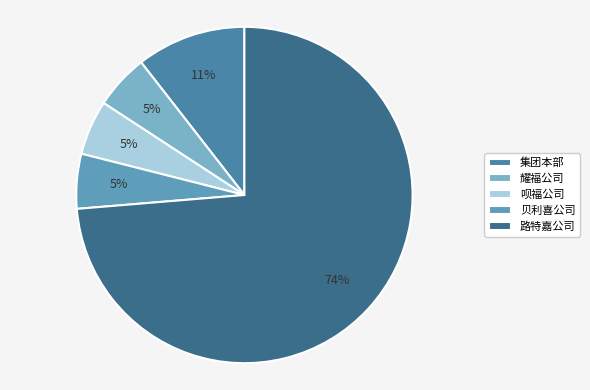

Count the number of slices in the pie.

5